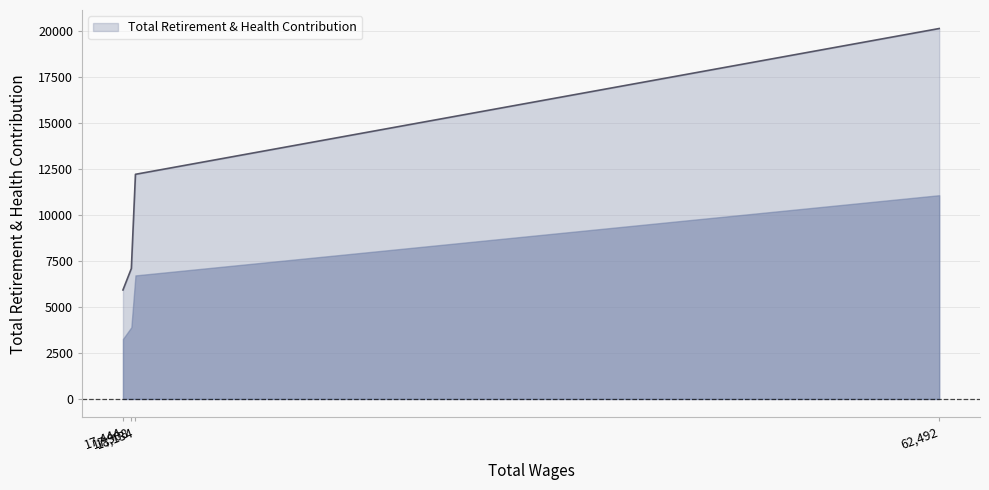

What is the greatest value displayed?

20129